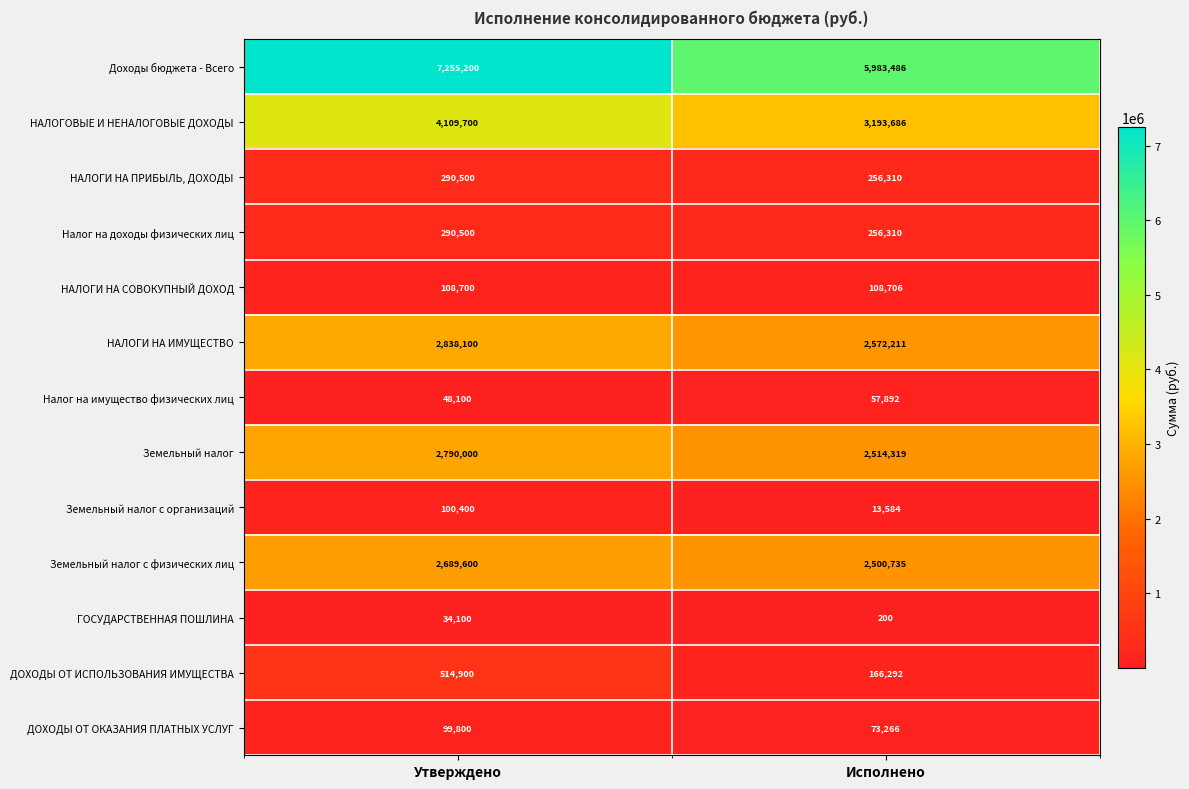

Reading right to left, what are all the values shown in this chart?

Доходы бюджета - Всего: Исполнено=5983486	Утверждено=7255200
НАЛОГОВЫЕ И НЕНАЛОГОВЫЕ ДОХОДЫ: Исполнено=3193686	Утверждено=4109700
НАЛОГИ НА ПРИБЫЛЬ, ДОХОДЫ: Исполнено=256310	Утверждено=290500
Налог на доходы физических лиц: Исполнено=256310	Утверждено=290500
НАЛОГИ НА СОВОКУПНЫЙ ДОХОД: Исполнено=108706	Утверждено=108700
НАЛОГИ НА ИМУЩЕСТВО: Исполнено=2572211	Утверждено=2838100
Налог на имущество физических лиц: Исполнено=57892	Утверждено=48100
Земельный налог: Исполнено=2514319	Утверждено=2790000
Земельный налог с организаций: Исполнено=13584	Утверждено=100400
Земельный налог с физических лиц: Исполнено=2500735	Утверждено=2689600
ГОСУДАРСТВЕННАЯ ПОШЛИНА: Исполнено=200	Утверждено=34100
ДОХОДЫ ОТ ИСПОЛЬЗОВАНИЯ ИМУЩЕСТВА: Исполнено=166292	Утверждено=514900
ДОХОДЫ ОТ ОКАЗАНИЯ ПЛАТНЫХ УСЛУГ: Исполнено=73266	Утверждено=99800